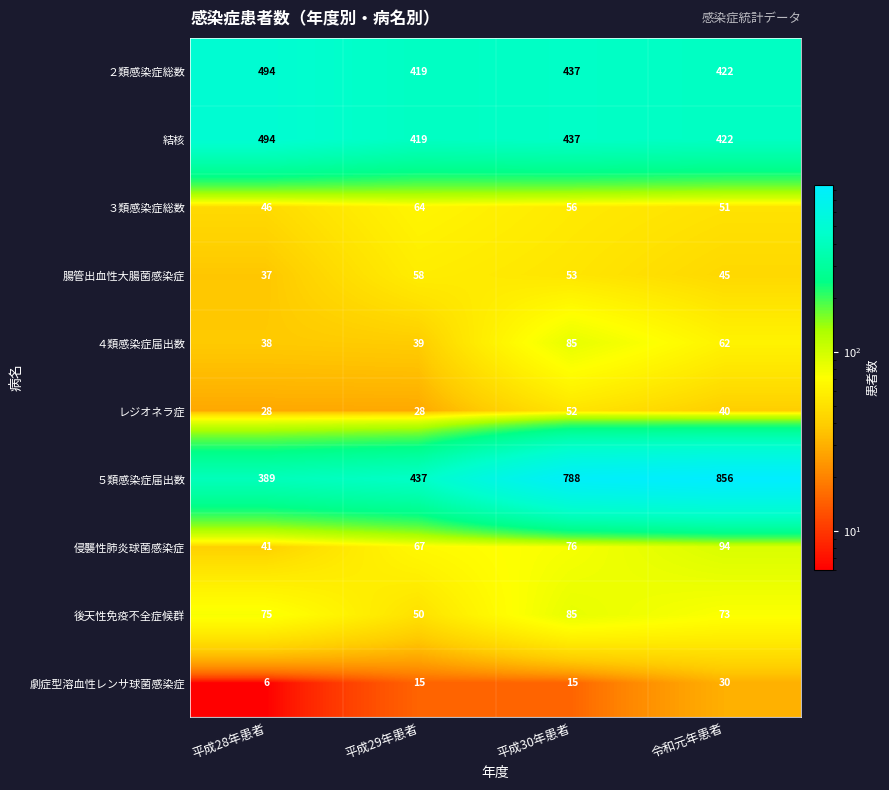

Which series has the largest range (max minus min)?

５類感染症届出数